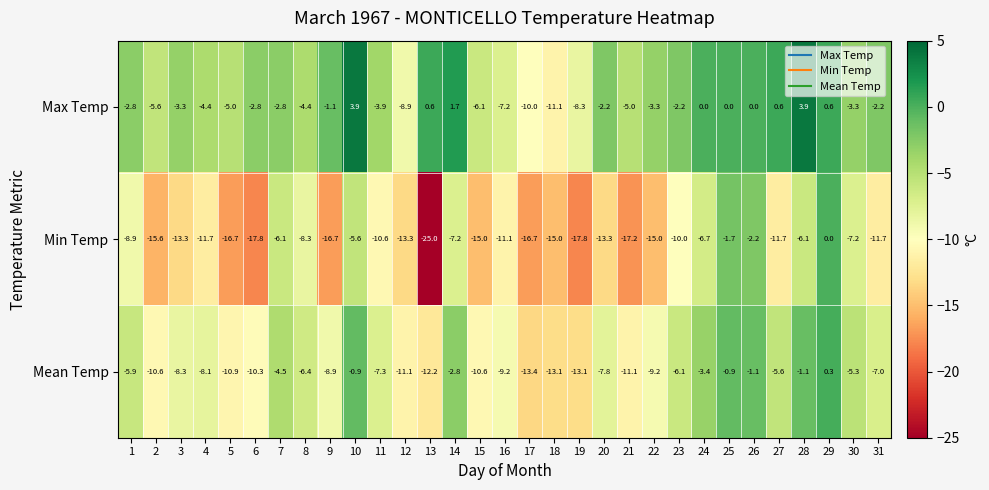

What is the difference between the maximum and minimum values in the Max Temp series?

15.0